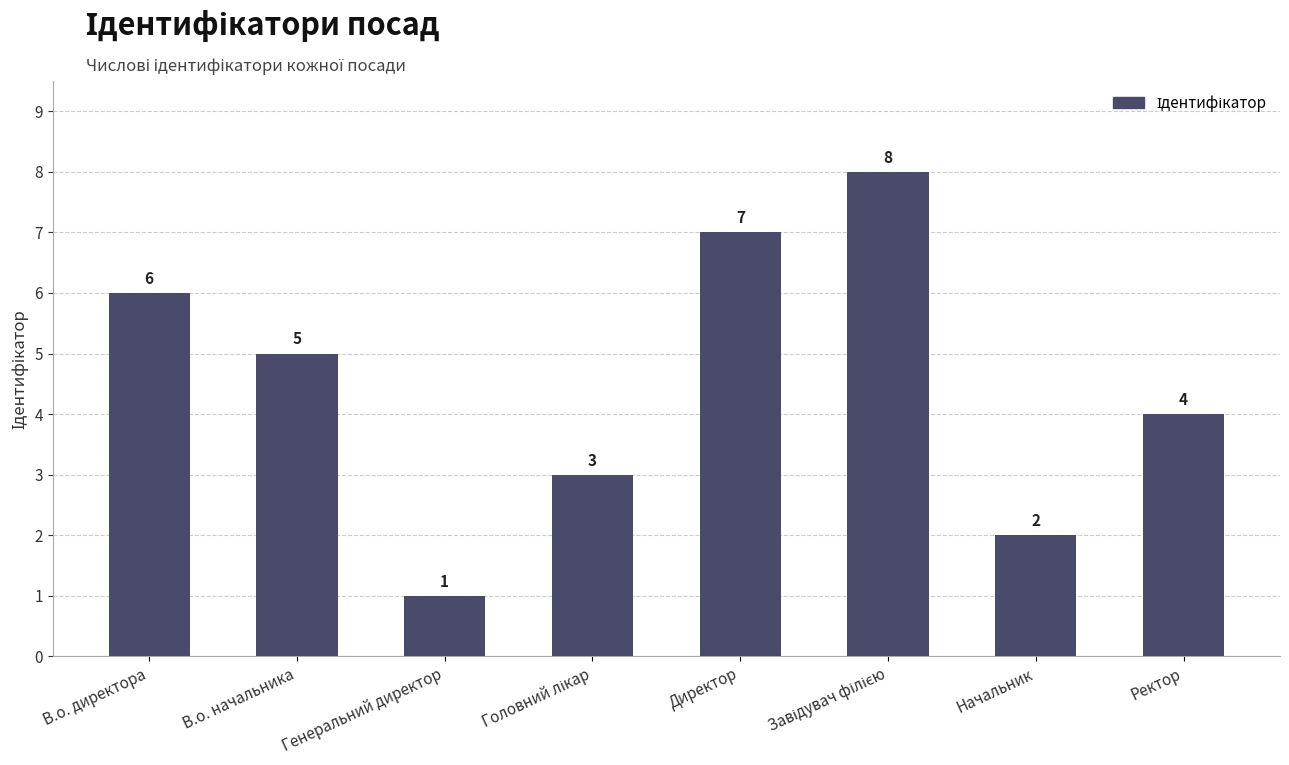

What is the value of the 1st bar from the left?

6